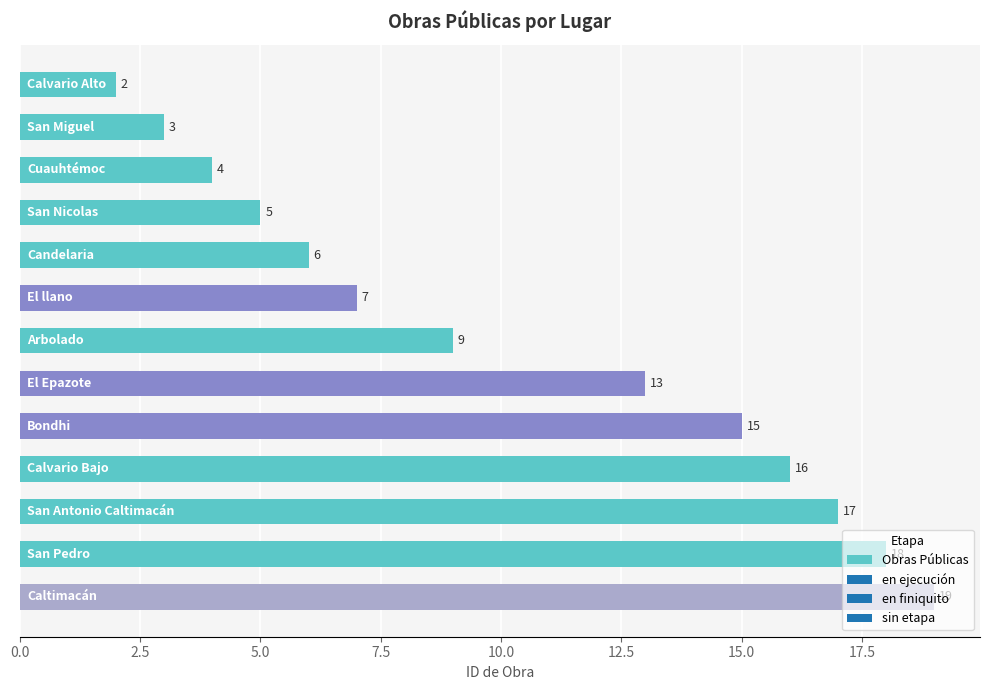

What is the value of the 3rd bar from the top?

4